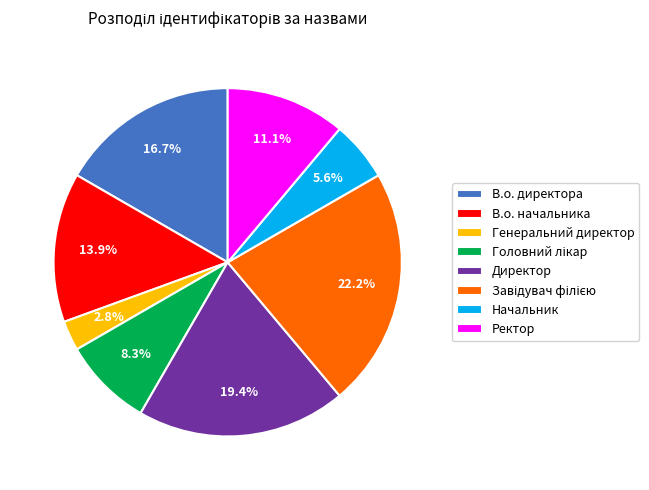

To the nearest percent, what is the difference between the largest and smallest slice percentages?

19%